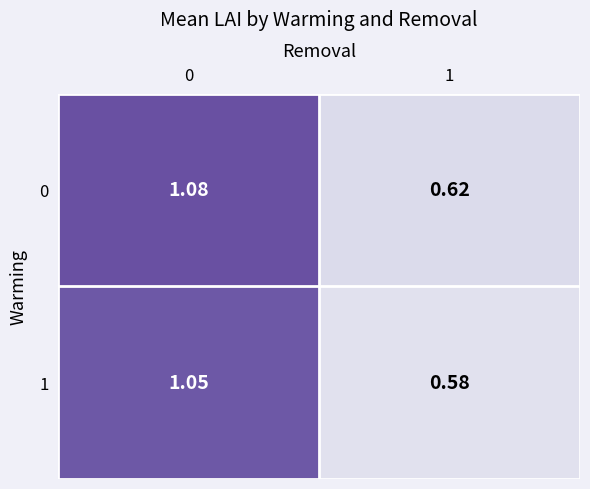

List the series in order of their peak value, highest first.

0, 1